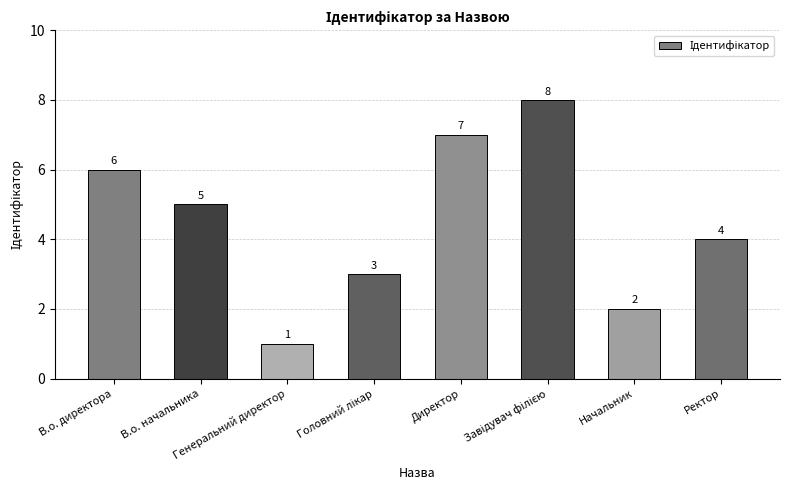

What is the difference between the maximum and minimum values?

7